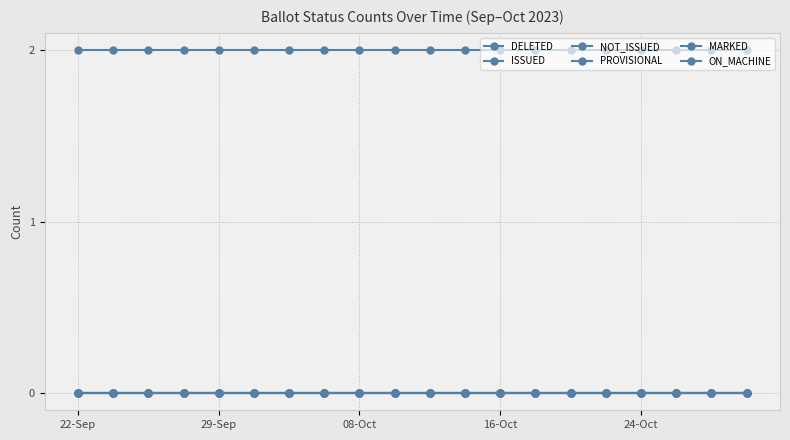

At how many categories does at least one series exceed 1?

20